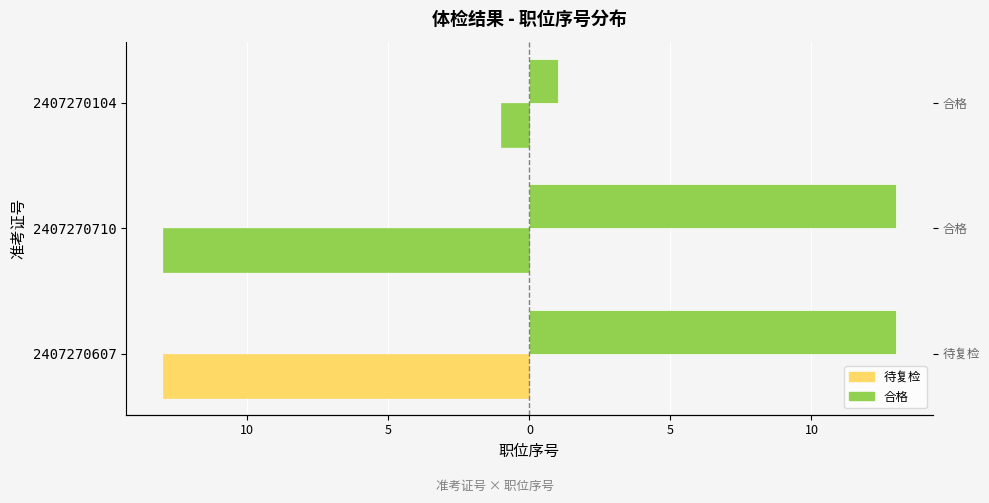

What is the difference between the maximum and minimum values in the 公开选调递补人员(合格) series?

12